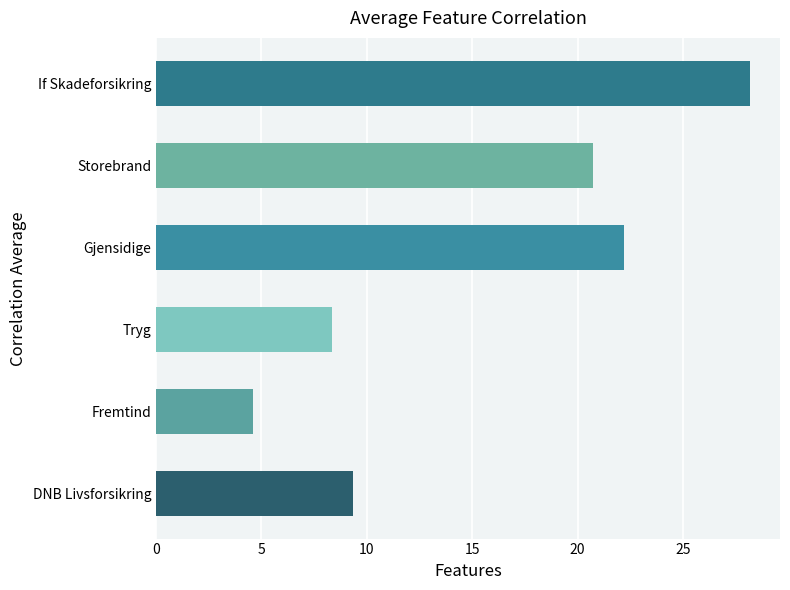

Rank the categories by value from highest to lowest.

If Skadeforsikring, Gjensidige, Storebrand, DNB Livsforsikring, Tryg, Fremtind